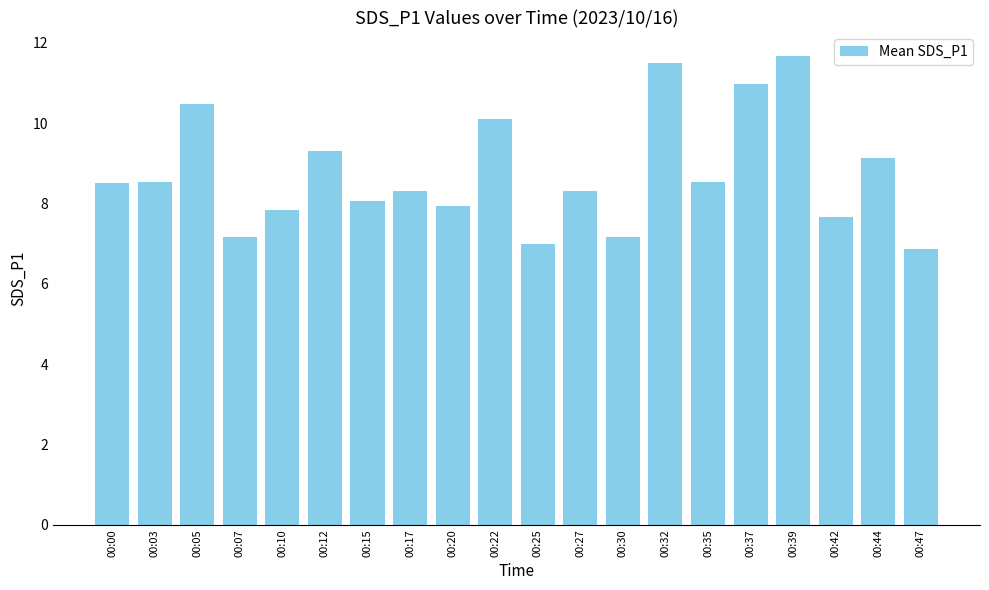

What is the difference between the second highest and second lowest values?

4.5